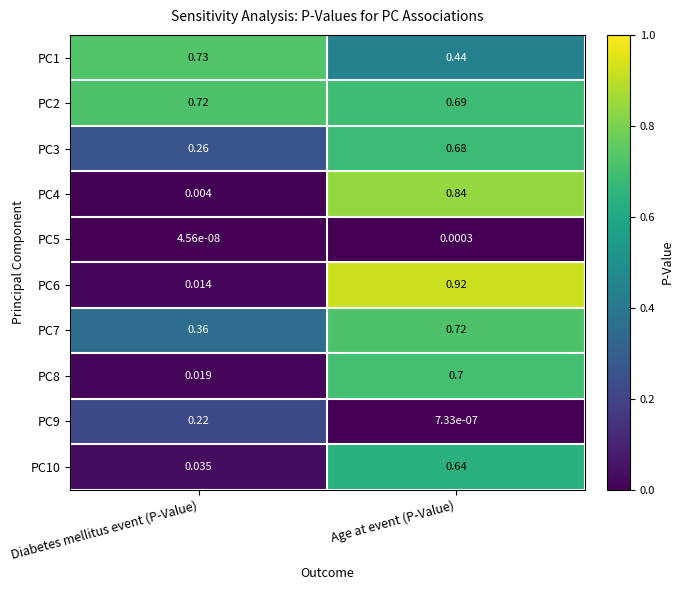

Which category has the highest value in the PC7 series?

Age at event (P-Value)